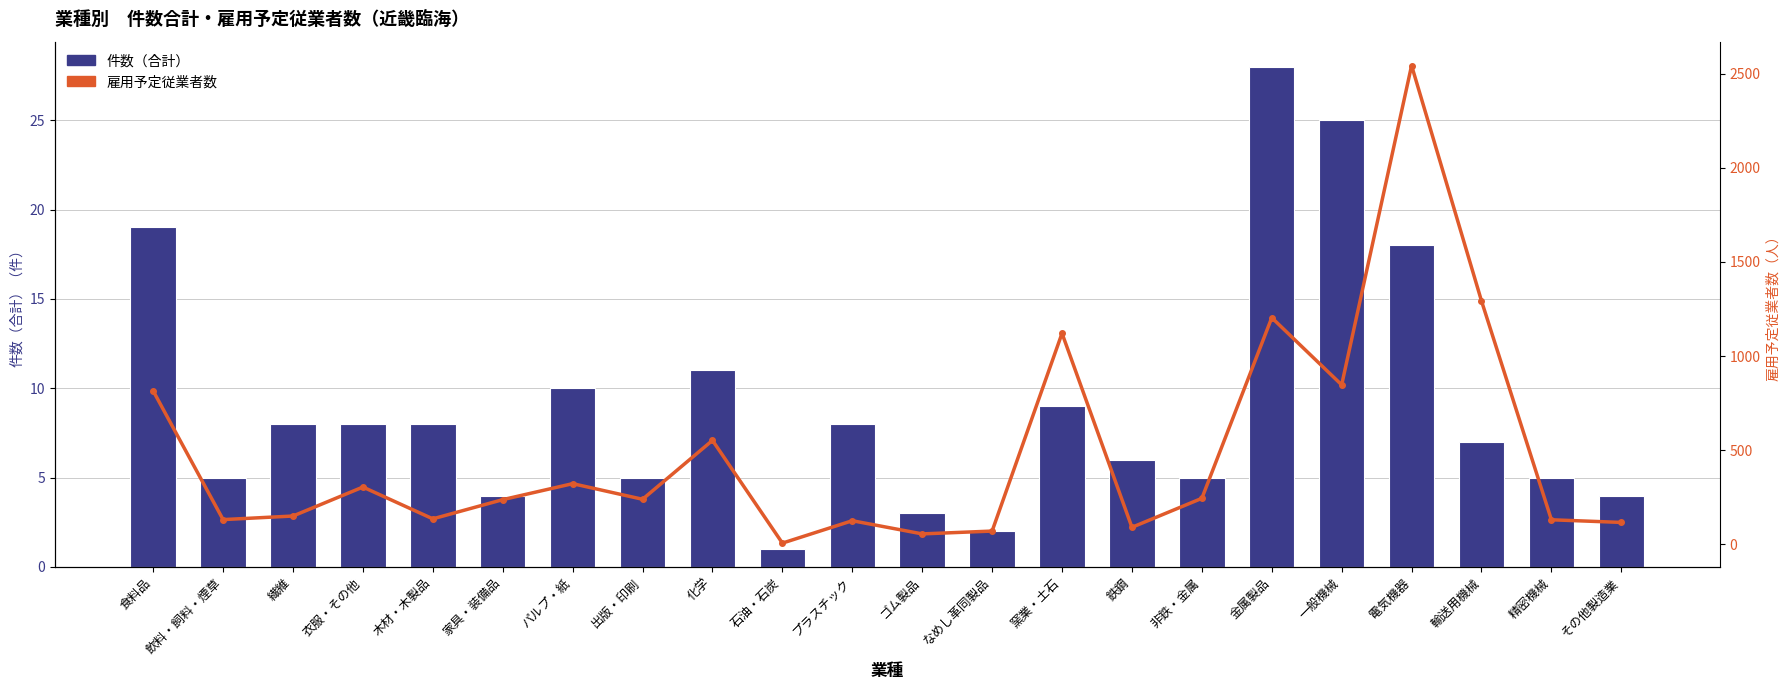

At which label does 雇用予定従業者数 reach its peak?

電気機器